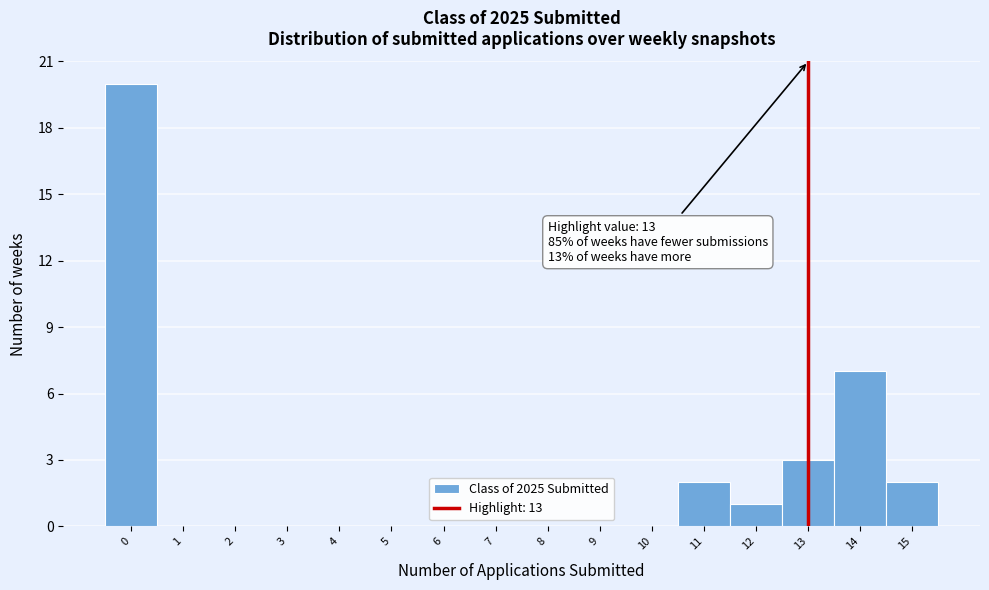

Which range on the x-axis has the tallest bar?

-0.5 to 0.5